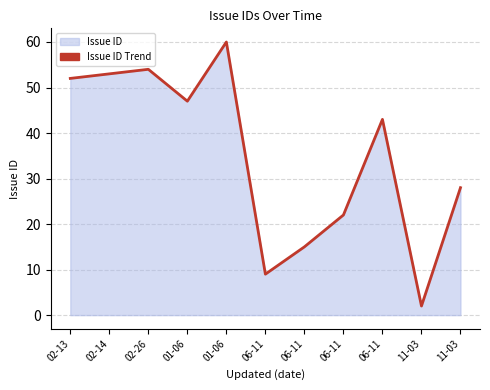

What is the sum of all values?

385